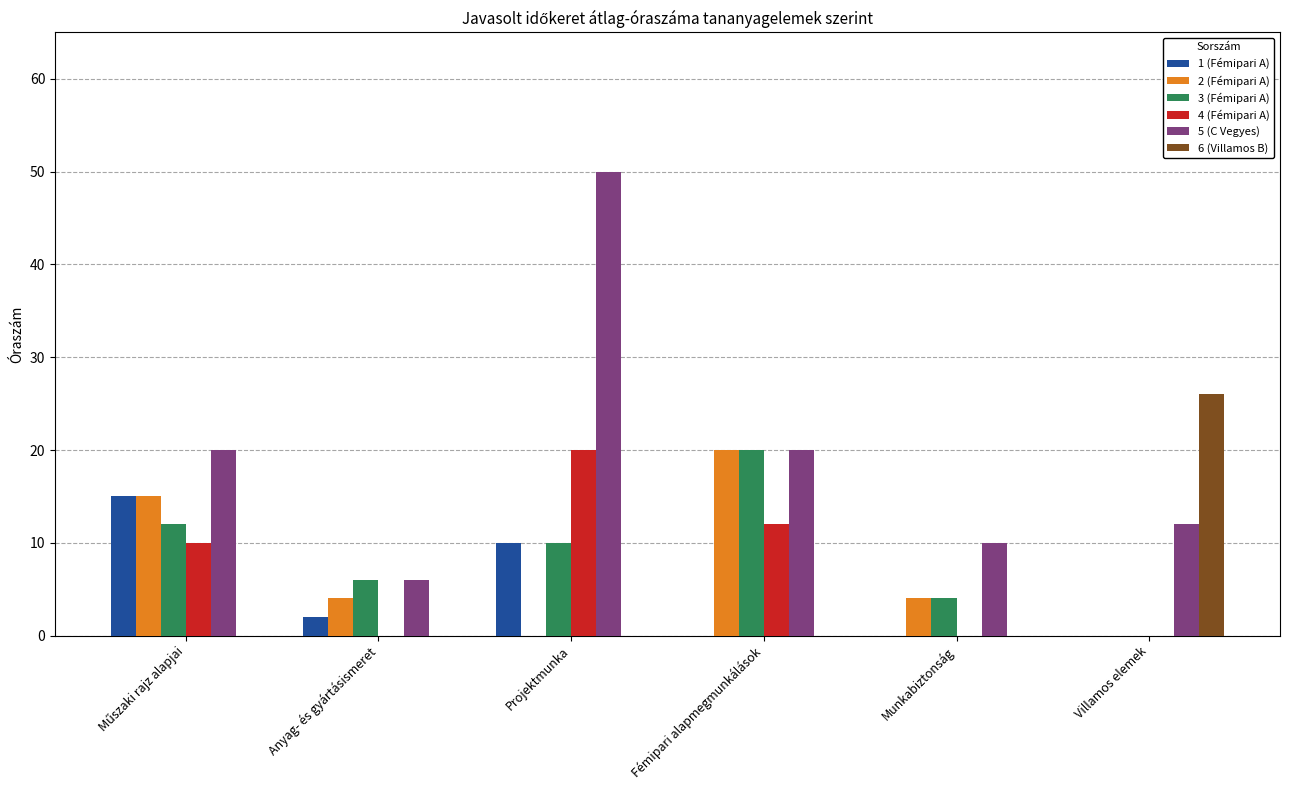

Are the bars horizontal?

No